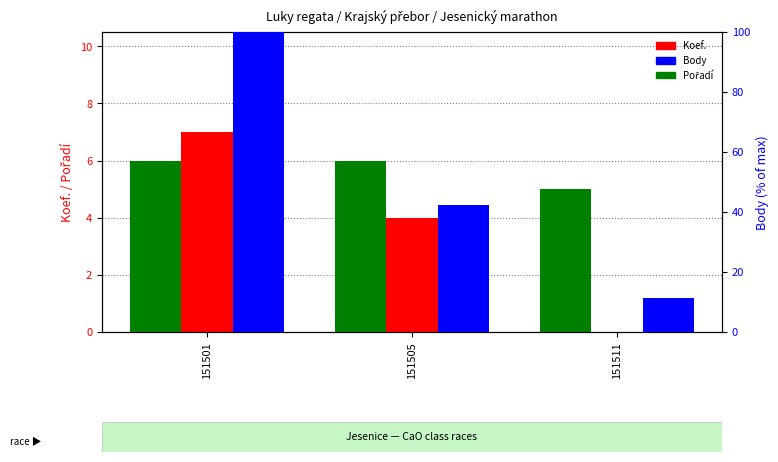

What are all the series names shown in the legend?

Koef., Pořadí, Body